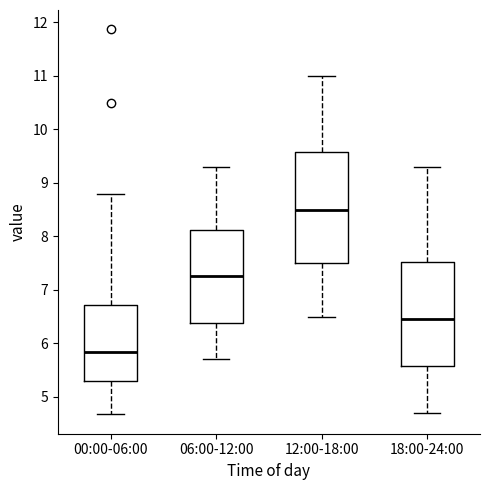

Where does the median line of the box for 12:00-18:00 sit on the y-axis? The values are not printed on the chart, so give them approximately, as read against the axis.

8.5